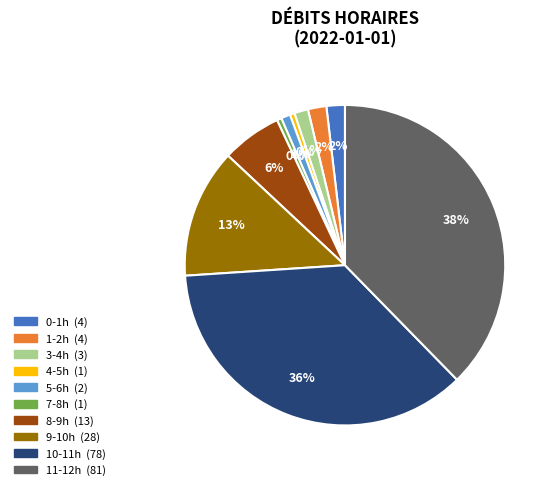

Is there any slice that represents more than half of the pie?

No